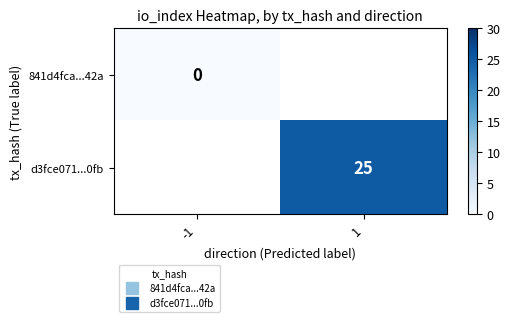

The value of d3fce071...0fb at 1 is 35.8. True or false?

False